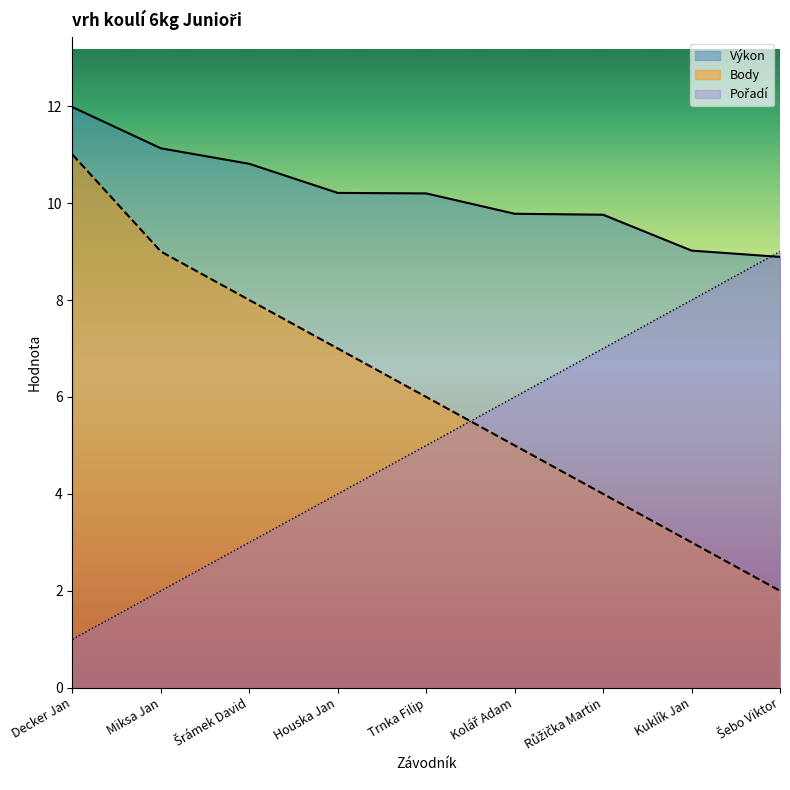

True or false: Body has more than 0 interior local peaks.

False